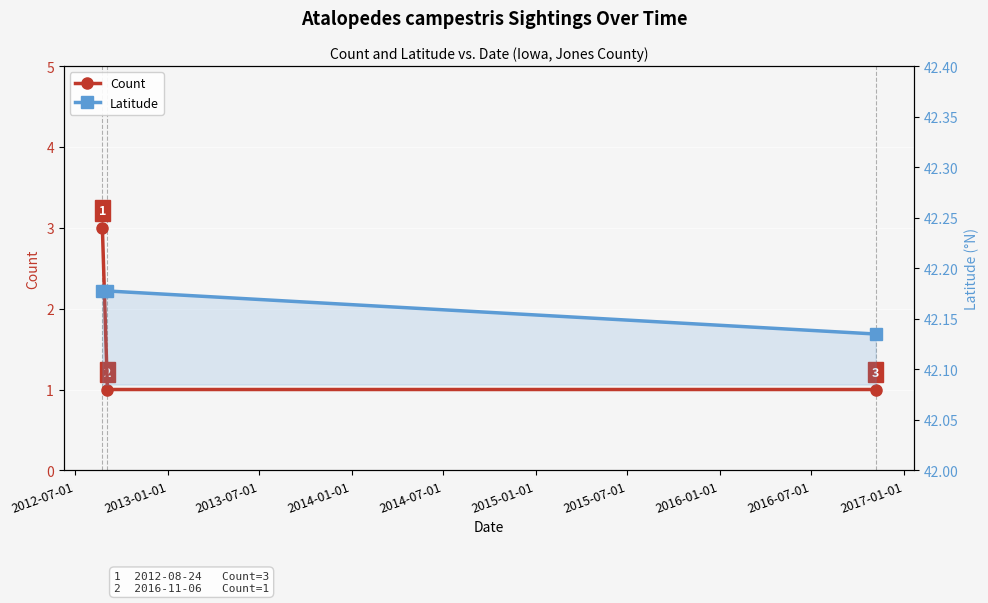

Which series has the largest range (max minus min)?

Count